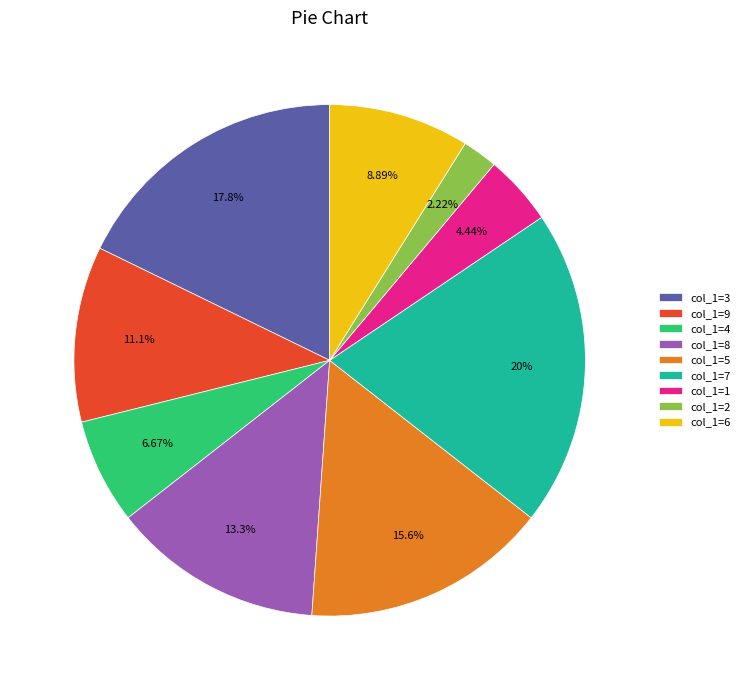

Does col_1=9 represent more than half of the total?

No